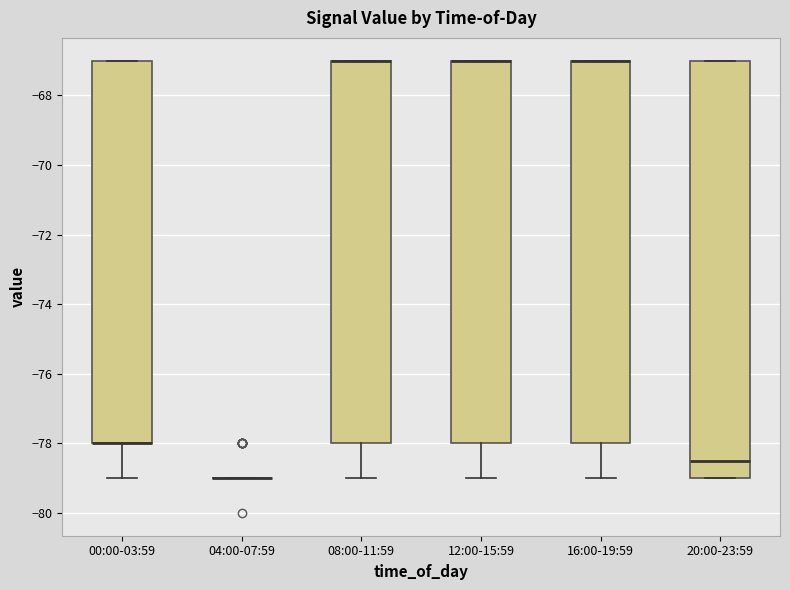

Comparing the boxes themselves (not the whiskers), which one is the tallest?

20:00-23:59